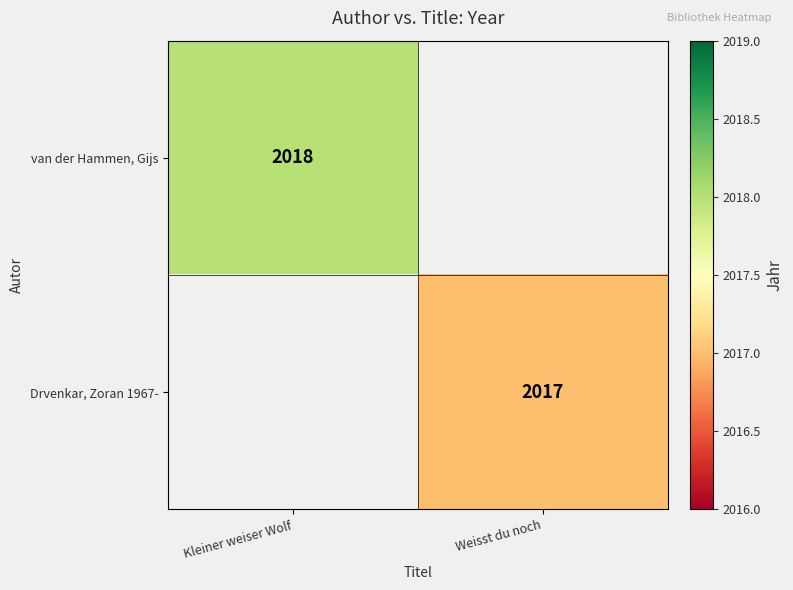

True or false: Drvenkar, Zoran 1967- has a value of 563 at Weisst du noch.

False